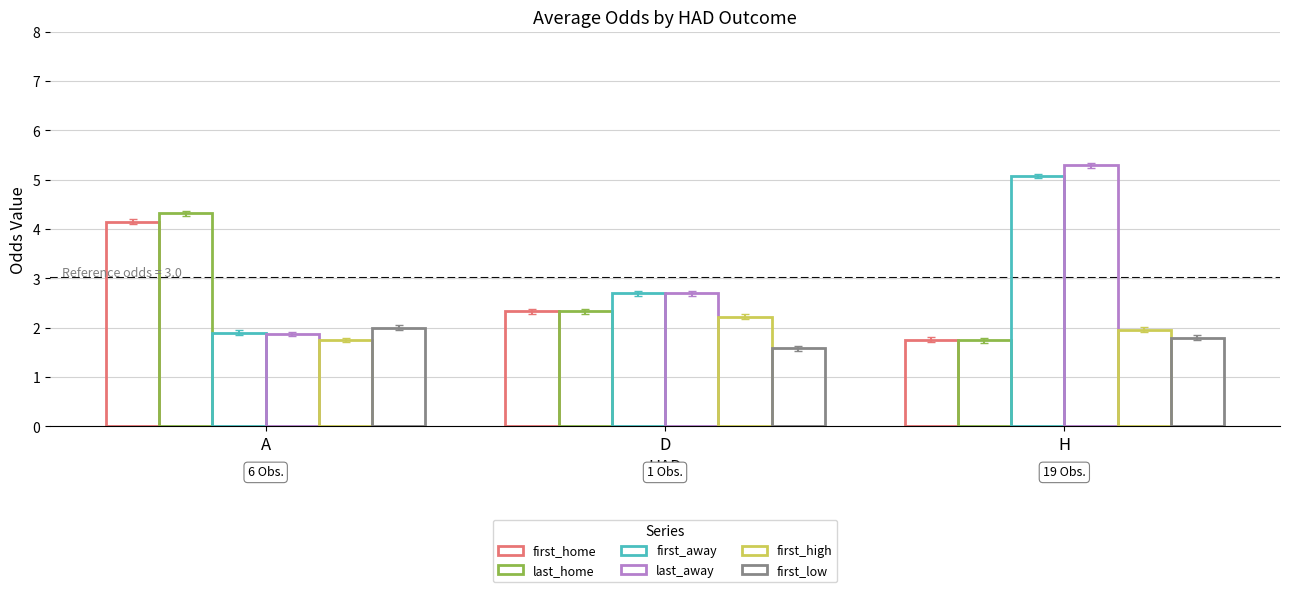

Reading left to right, list all the values displayed in this chart.

first_home: 4.2	2.3	1.8
last_home: 4.3	2.3	1.7
first_away: 1.9	2.7	5.1
last_away: 1.9	2.7	5.3
first_high: 1.8	2.2	2.0
first_low: 2.0	1.6	1.8